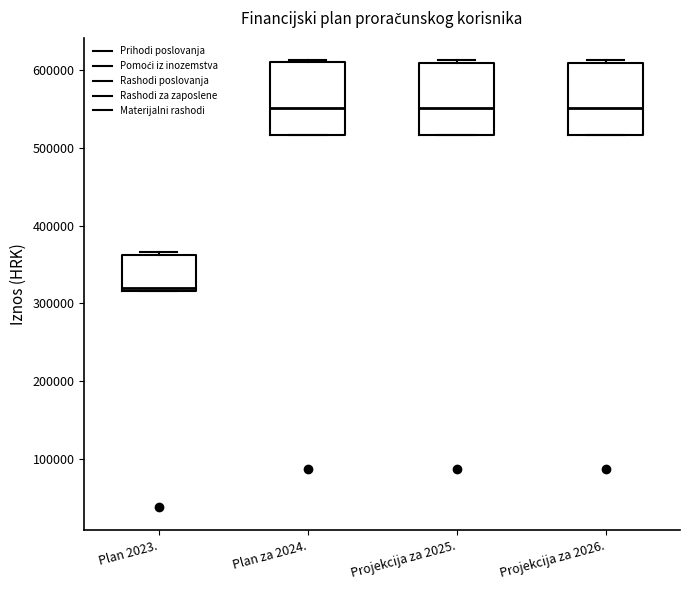

Reading left to right, transcribe this box plot: for each box, give where its median line is, the range the box spans, and where its two whiskers end, as read against the y-axis. The values are not printed on the chart, so give them approximately, as read against the axis.

Plan 2023.: median 320000 (just above the box's lower edge), box 320000 to 360000, whiskers 320000 to 370000
Plan za 2024.: median 550000, box 520000 to 610000, whiskers 520000 to 610000
Projekcija za 2025.: median 550000, box 520000 to 610000, whiskers 520000 to 610000
Projekcija za 2026.: median 550000, box 520000 to 610000, whiskers 520000 to 610000